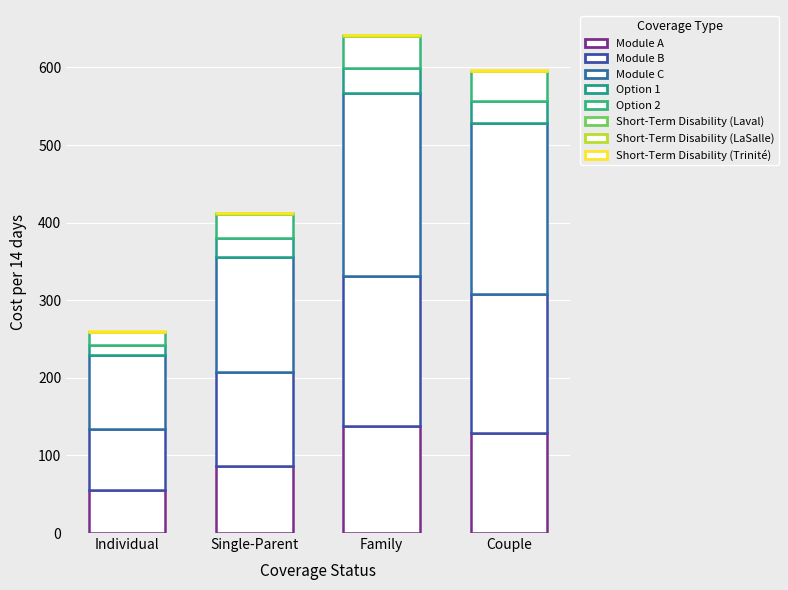

Does the chart contain stacked bars?

Yes